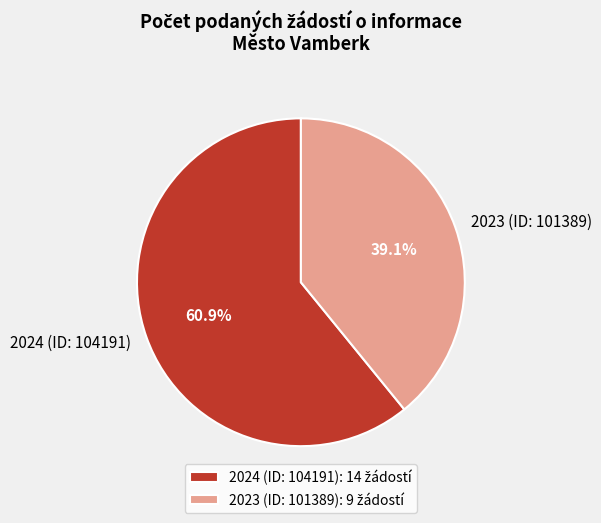

Is the sum of 2023 (ID: 101389) and 2024 (ID: 104191) greater than half?

Yes